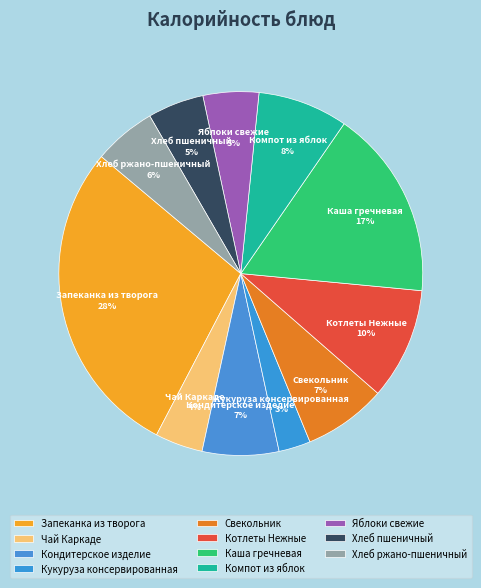

What percentage is the Чай Каркаде slice, to the nearest percent?

4%